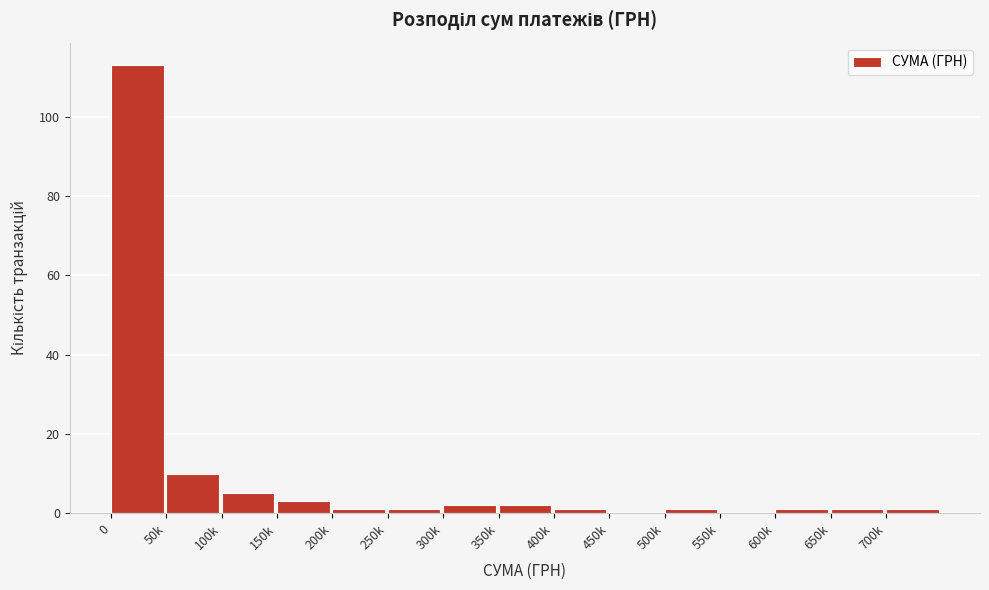

Reading left to right, list all the values displayed in this chart.

0=113	50k=10	100k=5	150k=3	200k=1	250k=1	300k=2	350k=2	400k=1	450k=0	500k=1	550k=0	600k=1	650k=1	700k=1